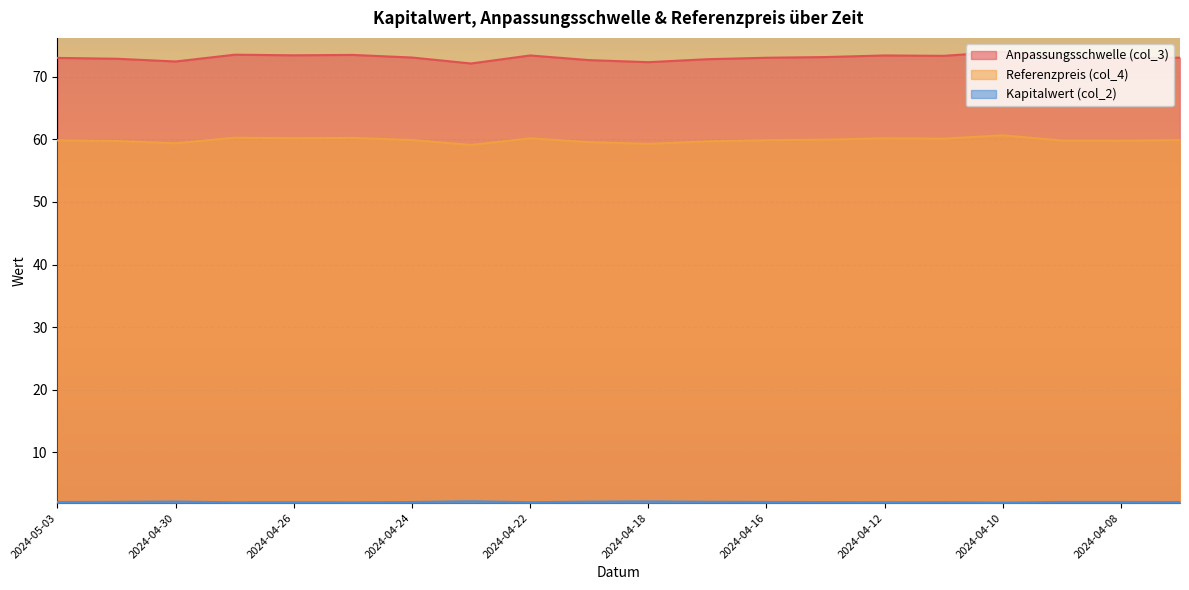

Reading left to right, transcribe all the data shown in this chart.

Anpassungsschwelle (col_3): 73.0	72.8	72.4	73.5	73.4	73.5	73.0	72.1	73.4	72.6	72.3	72.8	73.0	73.1	73.4	73.3	74.0	72.9	72.9	73.0
Referenzpreis (col_4): 59.8	59.7	59.4	60.2	60.2	60.2	59.9	59.1	60.1	59.5	59.3	59.6	59.8	59.9	60.1	60.1	60.6	59.8	59.8	59.9
Kapitalwert (col_2): 2.1	2.1	2.2	2.0	2.0	2.0	2.1	2.2	2.1	2.1	2.2	2.1	2.1	2.1	2.0	2.1	2.0	2.1	2.1	2.1